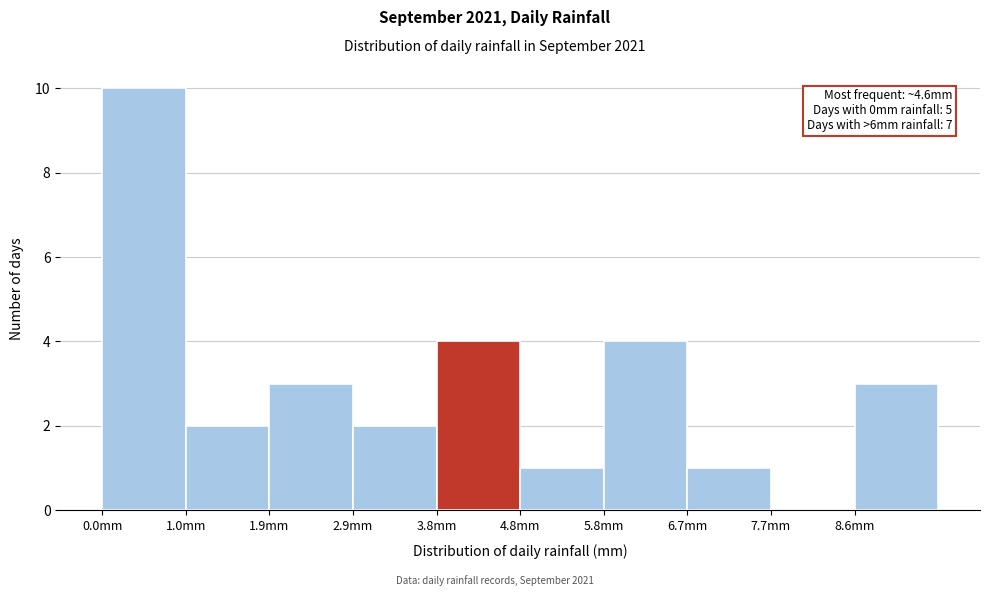

Over which range of the x-axis is the bar tallest?

0.00 to 0.96